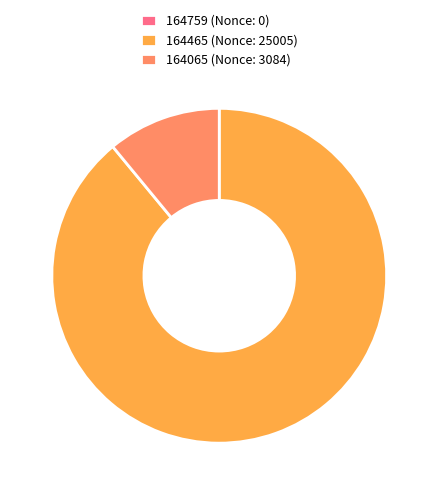

True or false: 164065 (Nonce: 3084) accounts for 11% of the total.

True